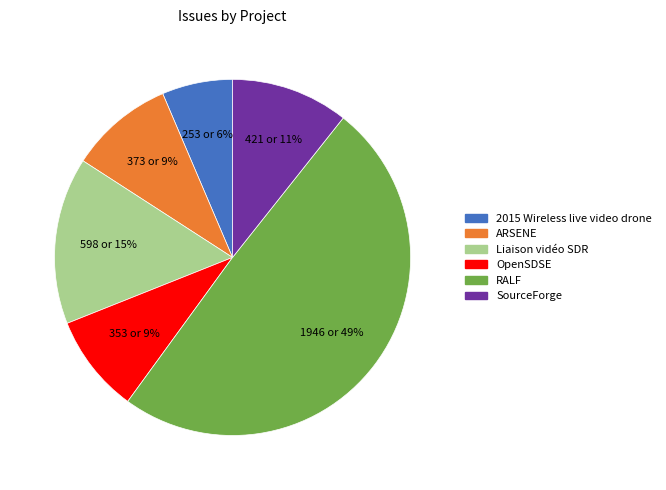

To the nearest percent, what is the difference between the largest and smallest slice percentages?

43%